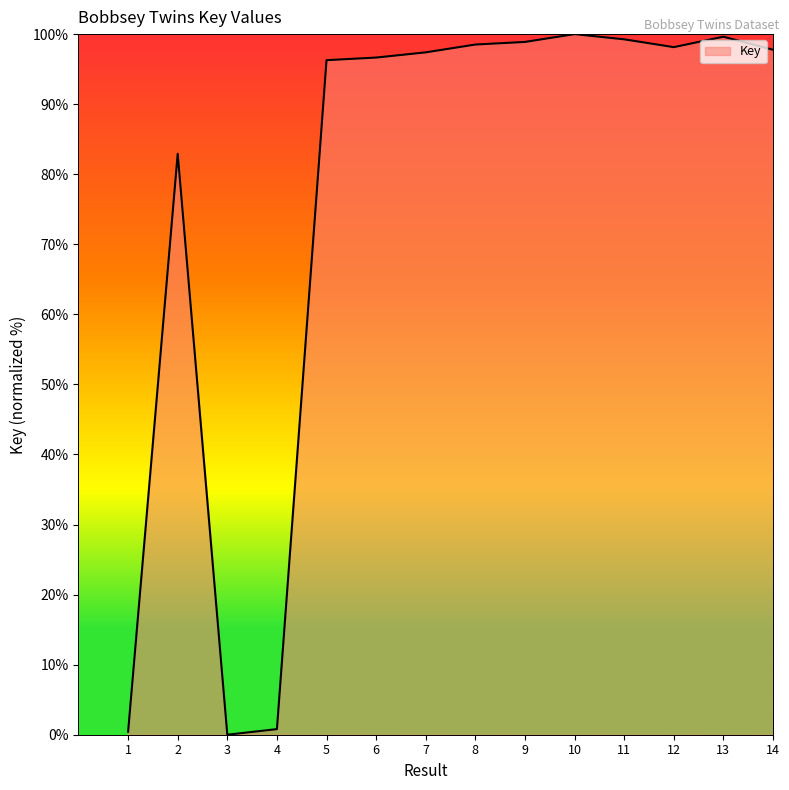

Does the chart have visible grid lines?

No